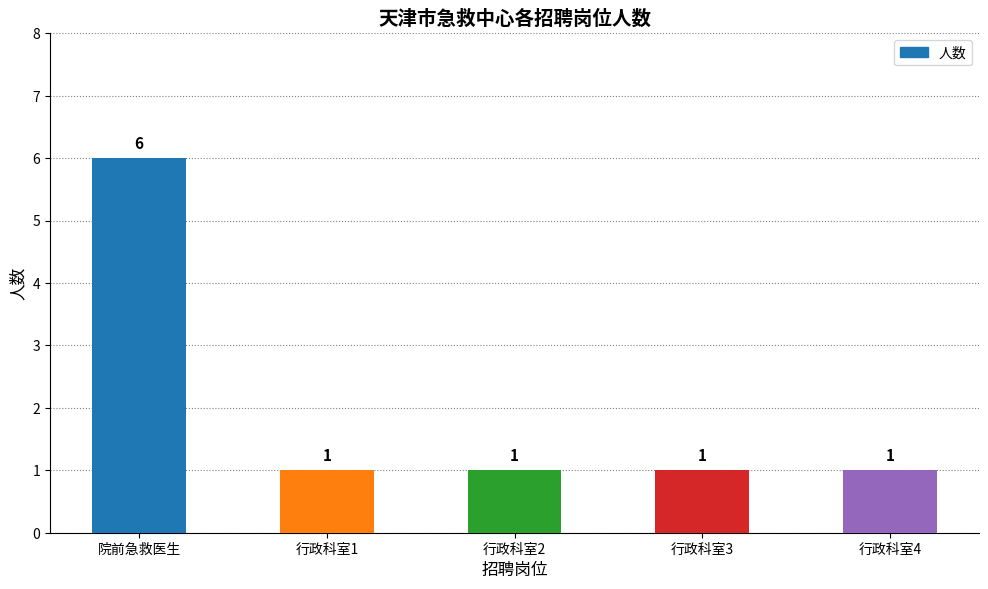

Is it true that the value at 行政科室4 is 0?

False